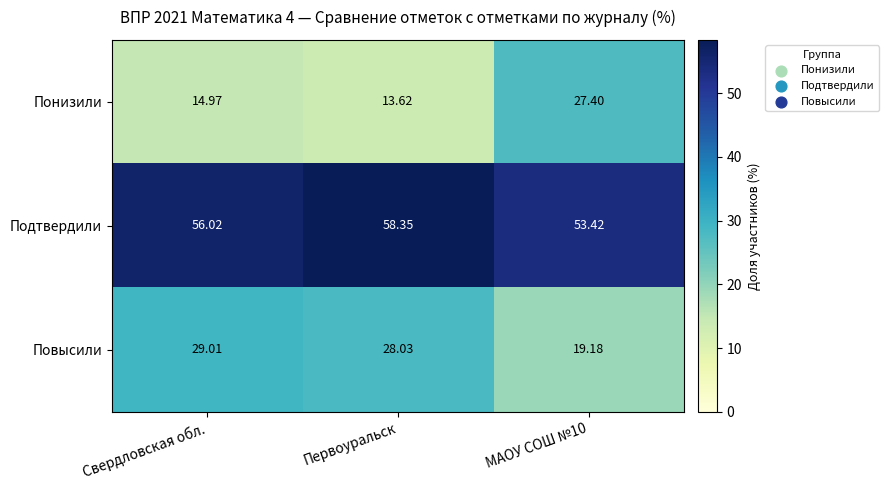

Count the number of categories in the chart.

3